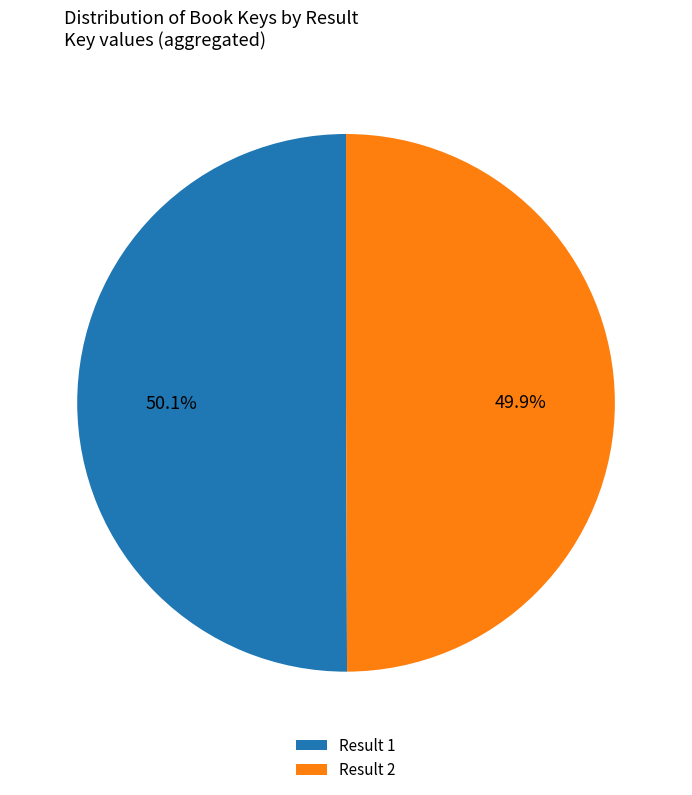

How much of the chart is everything except Result 1?

49.9%